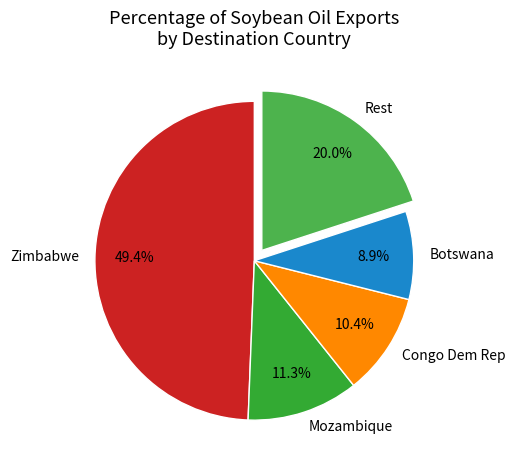

To the nearest percent, what is the difference between the Mozambique and Zimbabwe slice percentages?

38%